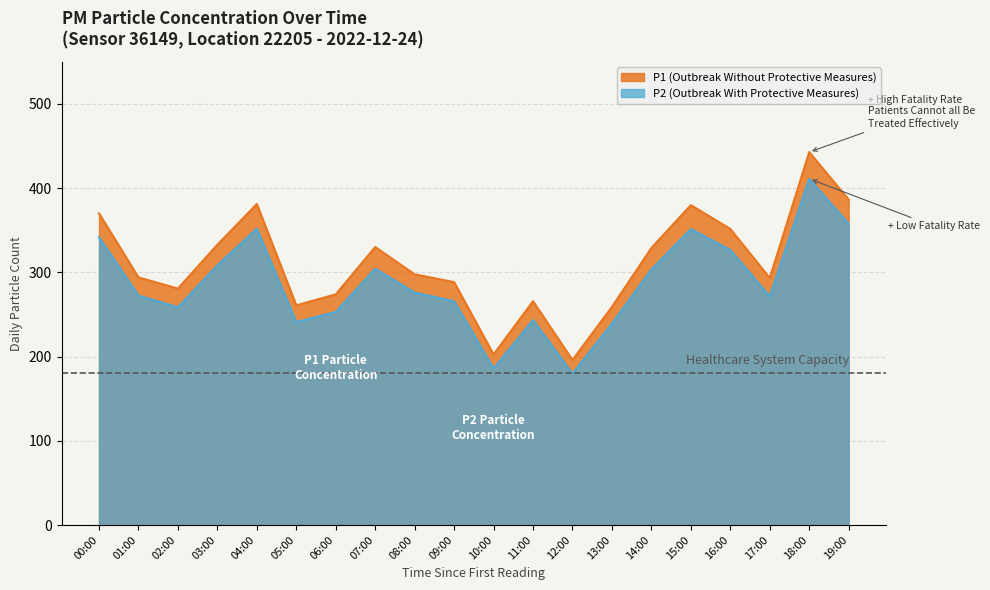

What is the spread (max minus min) of values at 08:00?

21.7